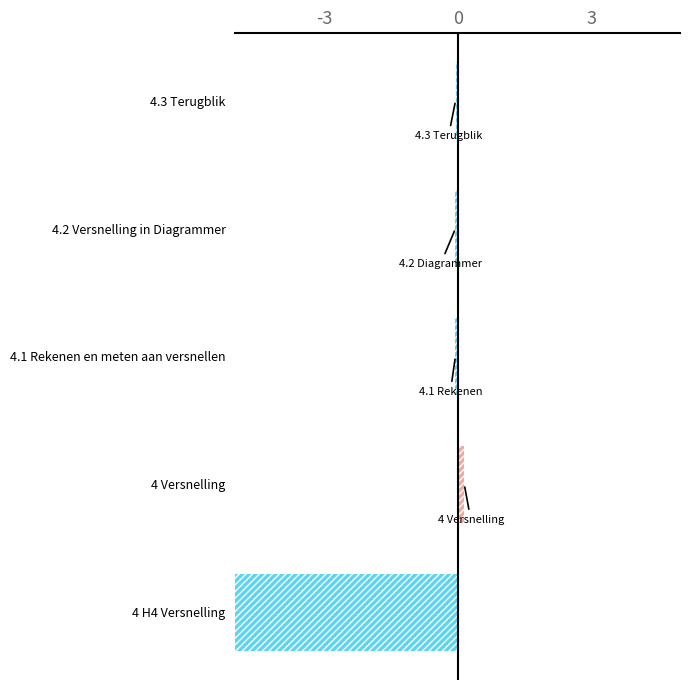

How many bars are there in total?

5